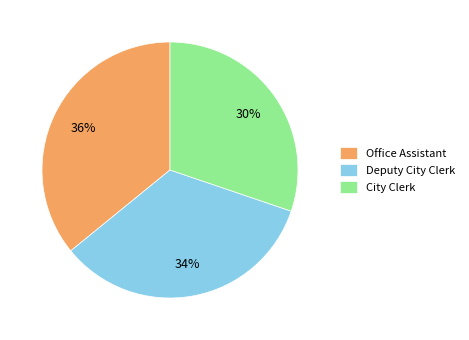

To the nearest percent, what percentage of the pie is City Clerk?

30%